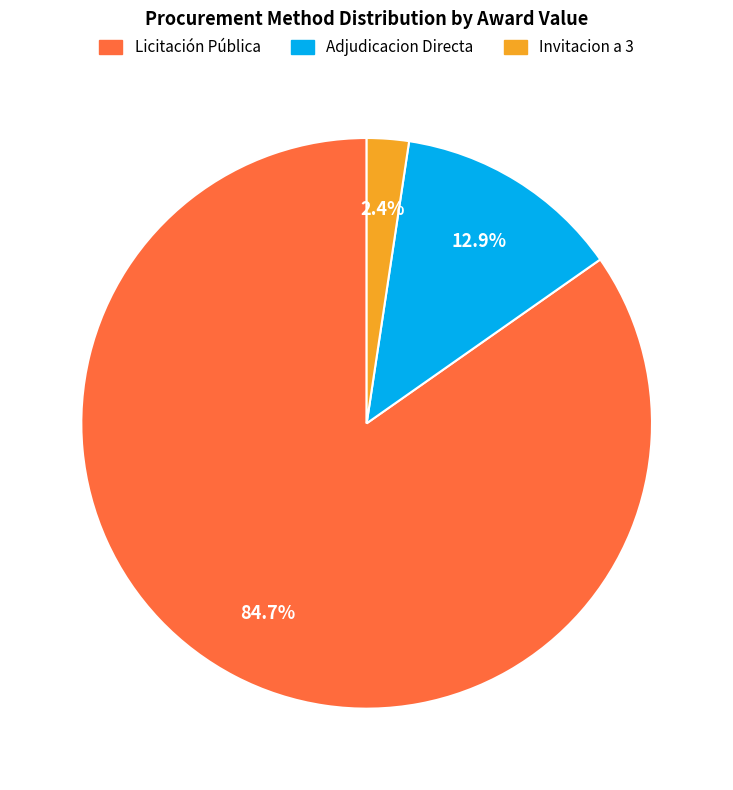

Is there a majority slice in this chart?

Yes